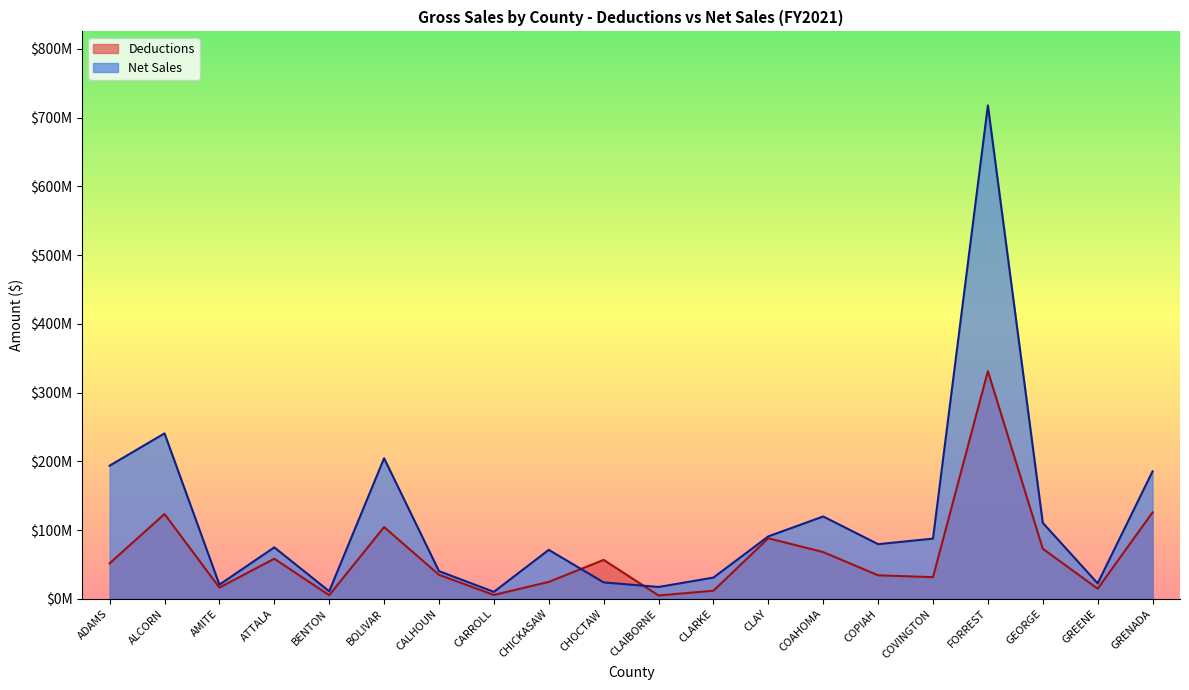

How many interior local peaks does the Deductions series have?

6